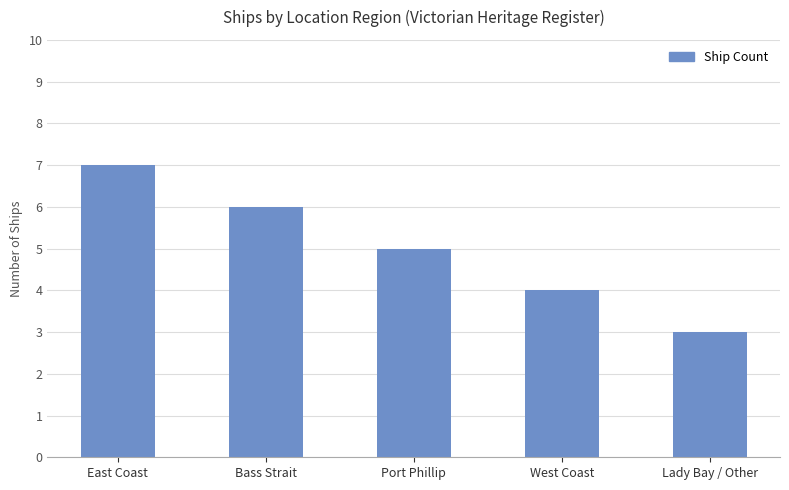

What is the difference between the maximum and minimum values?

4